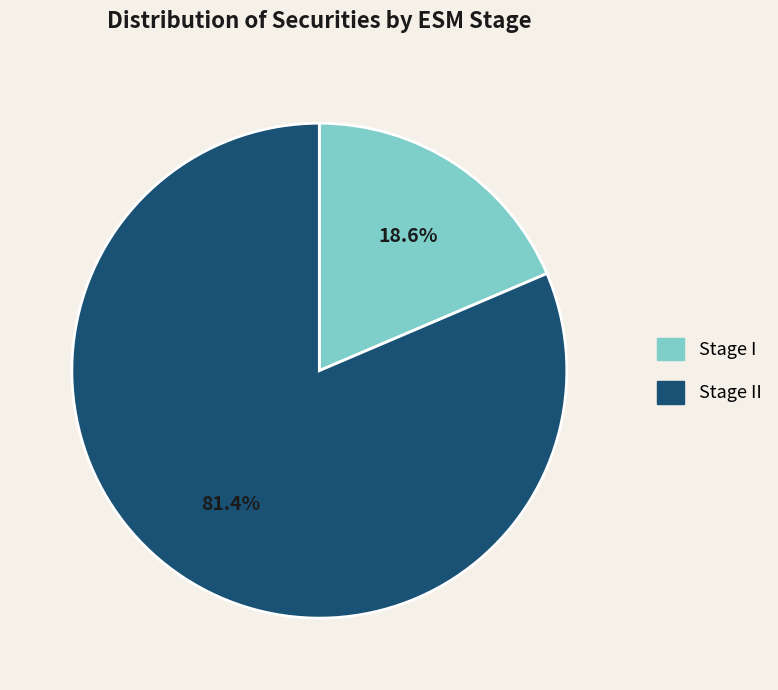

Is there a majority slice in this chart?

Yes